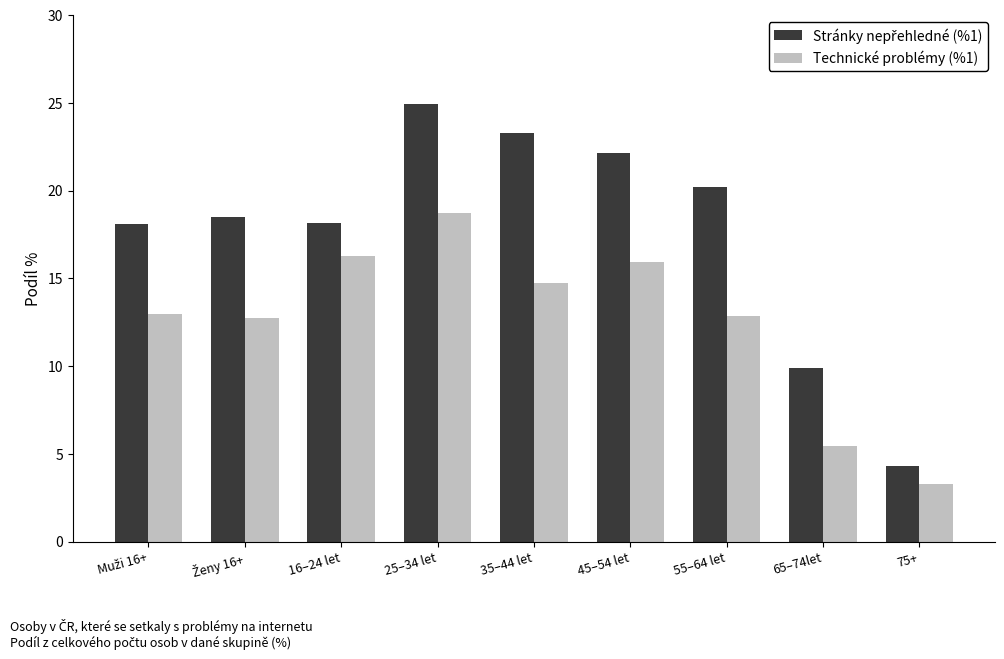

At which category is the sum across all series the highest?

25–34 let